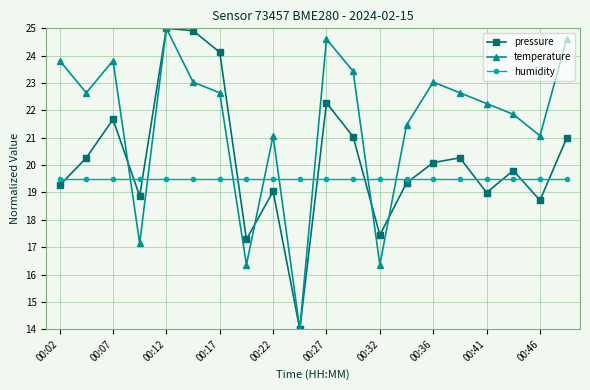

What is the minimum value for humidity?

19.5